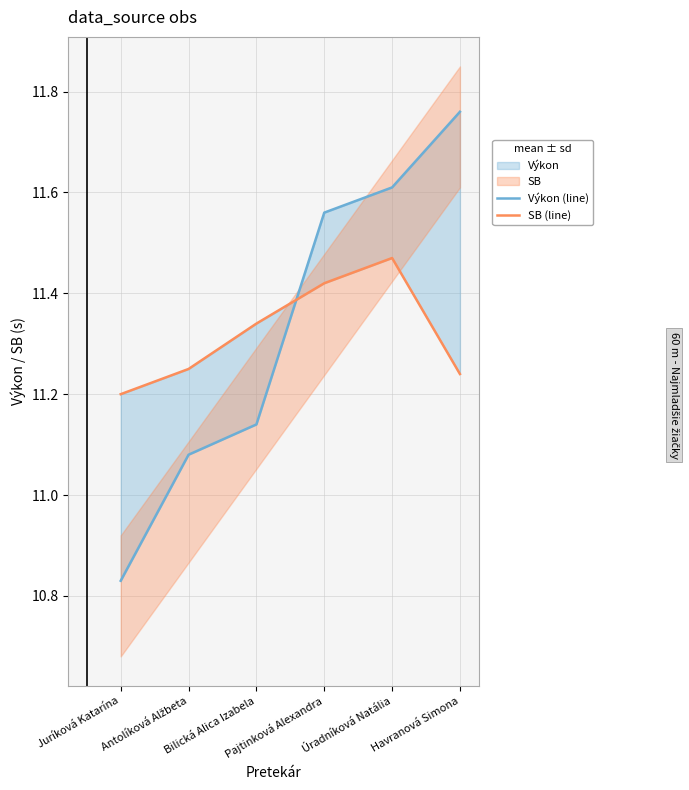

What are all the series names shown in the legend?

Výkon (line), SB (line)